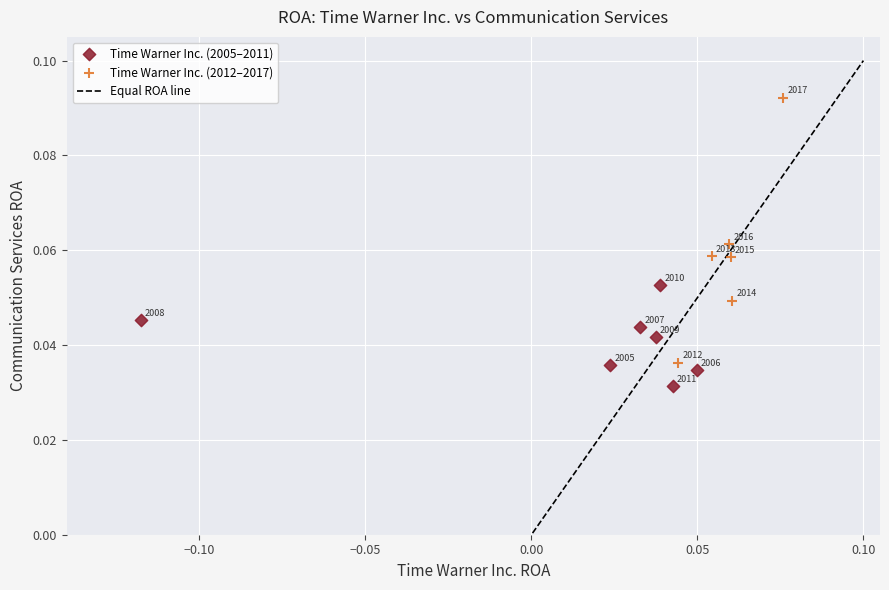

Which series has the largest Y range (max minus min)?

Time Warner Inc. (2012–2017)